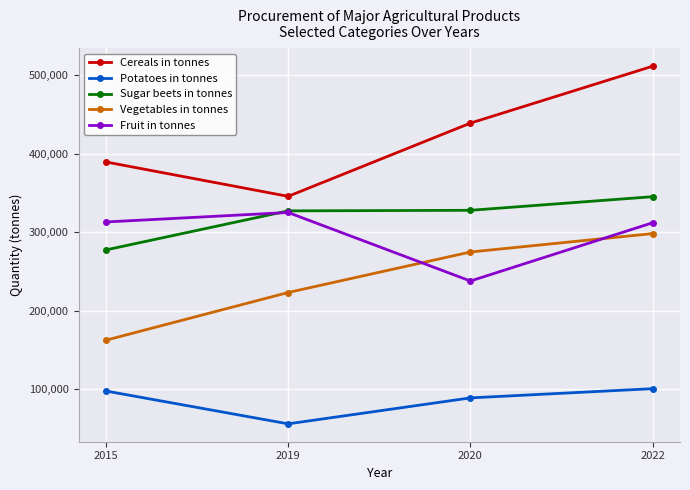

The value of Cereals in tonnes at 2020 is 438857. True or false?

True